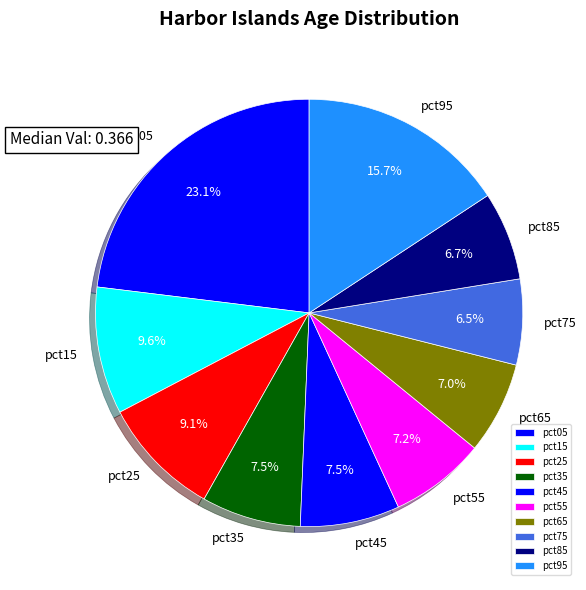

Which category has the biggest portion of the pie?

pct05